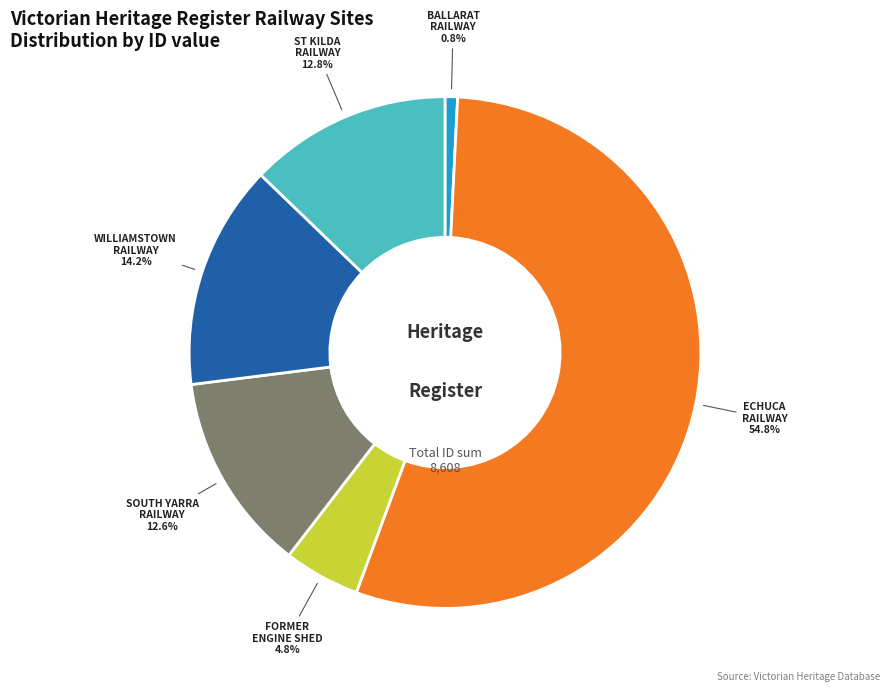

How many slices are in this pie chart?

6